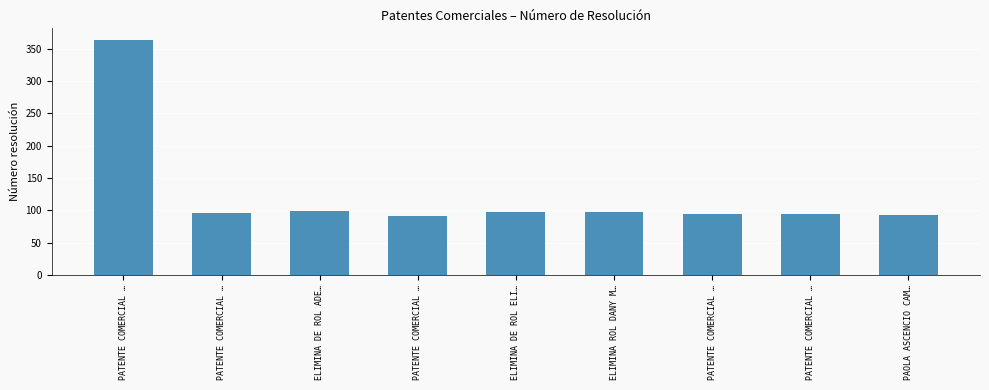

Count the number of data series in this chart.

1